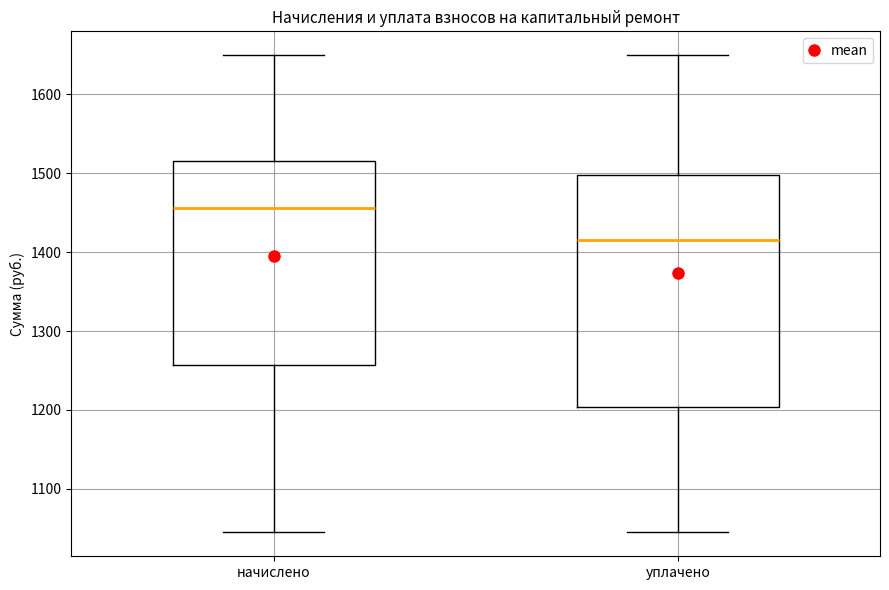

Reading left to right, transcribe this box plot: for each box, give where its median line is, the range the box spans, and where its two whiskers end, as read against the y-axis. The values are not printed on the chart, so give them approximately, as read against the axis.

начислено: median 1460, box 1260 to 1520, whiskers 1040 to 1650
уплачено: median 1420, box 1200 to 1500, whiskers 1040 to 1650